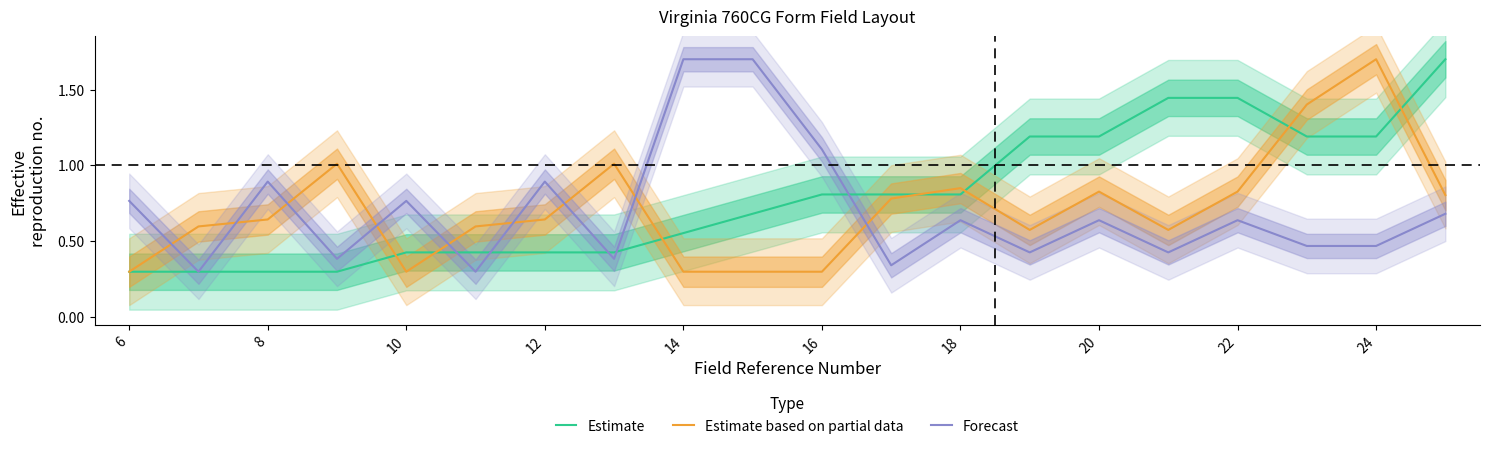

What is the difference between the maximum and minimum values in the Forecast series?

1.4